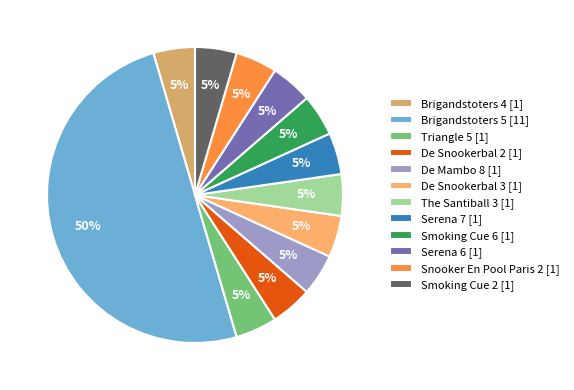

Combined, do De Snookerbal 2 [1] and Smoking Cue 6 [1] account for over 50%?

No